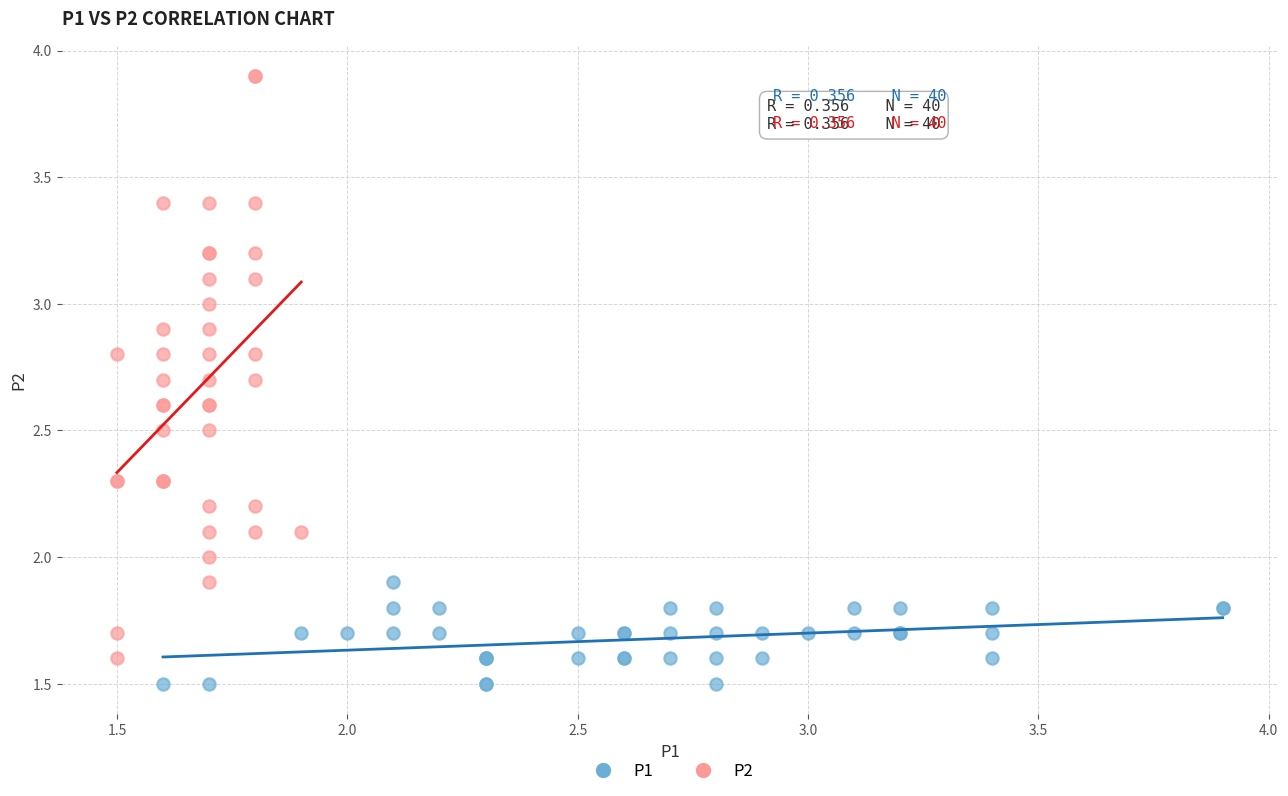

Which series reaches the minimum Y coordinate?

P1